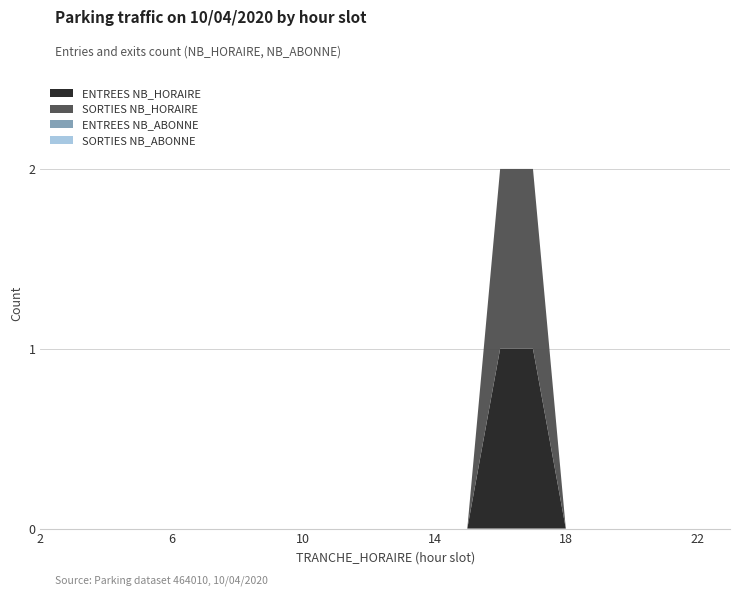

Reading right to left, transcribe all the data shown in this chart.

ENTREES NB_HORAIRE: 23=0	22=0	21=0	20=0	19=0	18=0	17=1	16=1	15=0	14=0	13=0	12=0	11=0	10=0	9=0	8=0	7=0	6=0	5=0	4=0	3=0	2=0
SORTIES NB_HORAIRE: 23=0	22=0	21=0	20=0	19=0	18=0	17=1	16=1	15=0	14=0	13=0	12=0	11=0	10=0	9=0	8=0	7=0	6=0	5=0	4=0	3=0	2=0
ENTREES NB_ABONNE: 23=0	22=0	21=0	20=0	19=0	18=0	17=0	16=0	15=0	14=0	13=0	12=0	11=0	10=0	9=0	8=0	7=0	6=0	5=0	4=0	3=0	2=0
SORTIES NB_ABONNE: 23=0	22=0	21=0	20=0	19=0	18=0	17=0	16=0	15=0	14=0	13=0	12=0	11=0	10=0	9=0	8=0	7=0	6=0	5=0	4=0	3=0	2=0